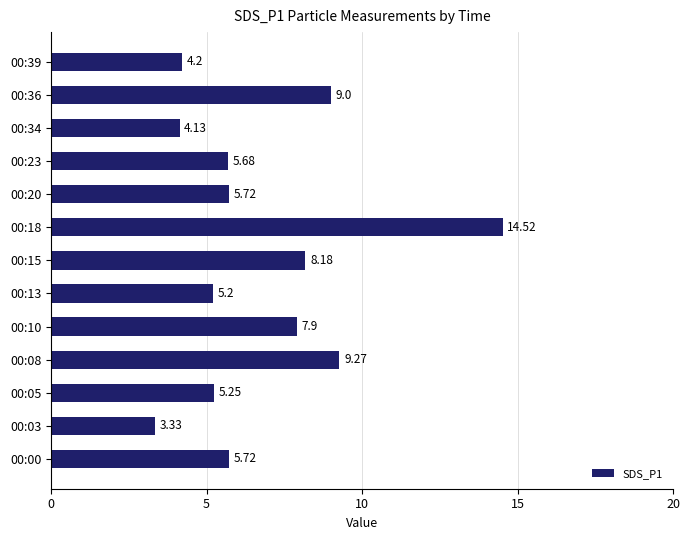

What is the difference between the values at 00:36 and 00:34?

4.9